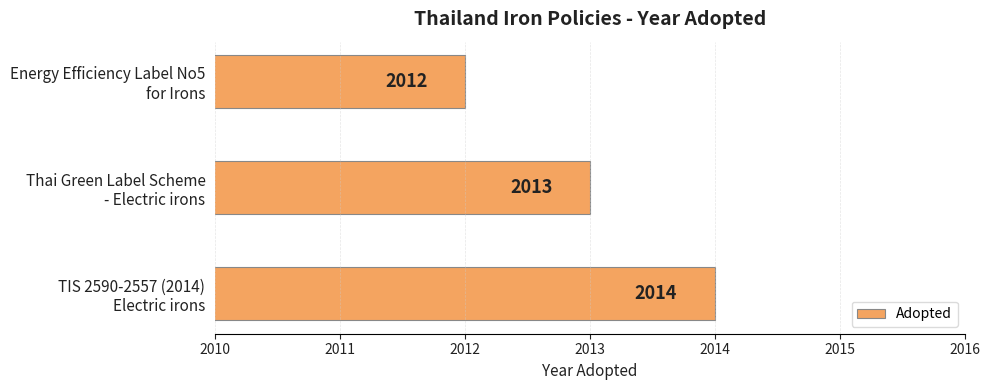

What is the maximum value shown in the chart?

2014